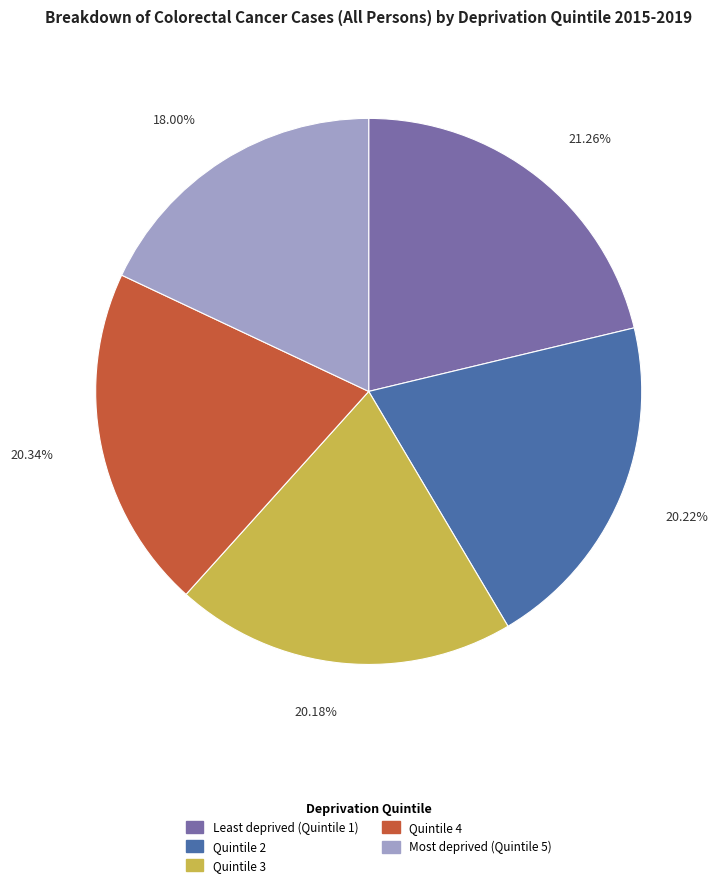

Count the number of slices in the pie.

5